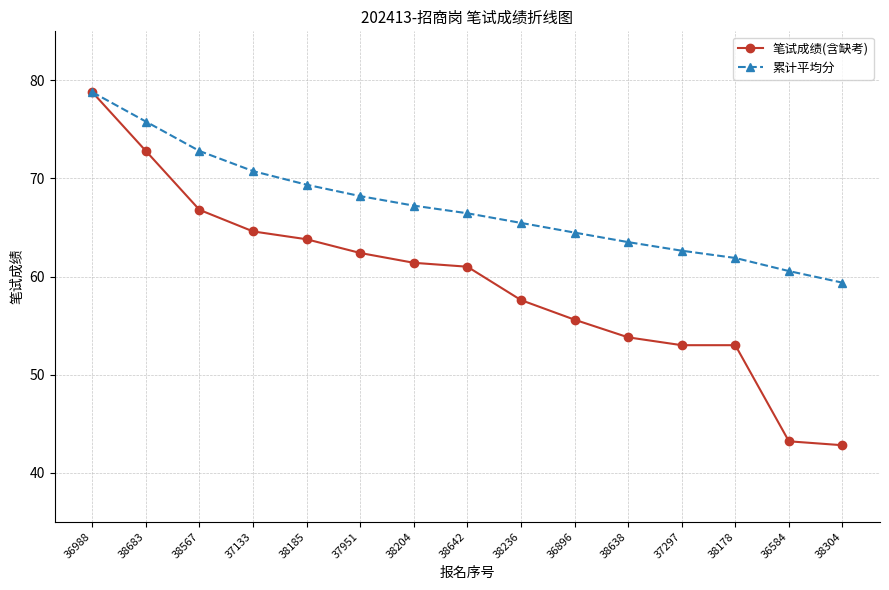

What is the value of the 累计平均分 point at the 6th from the left?

68.2